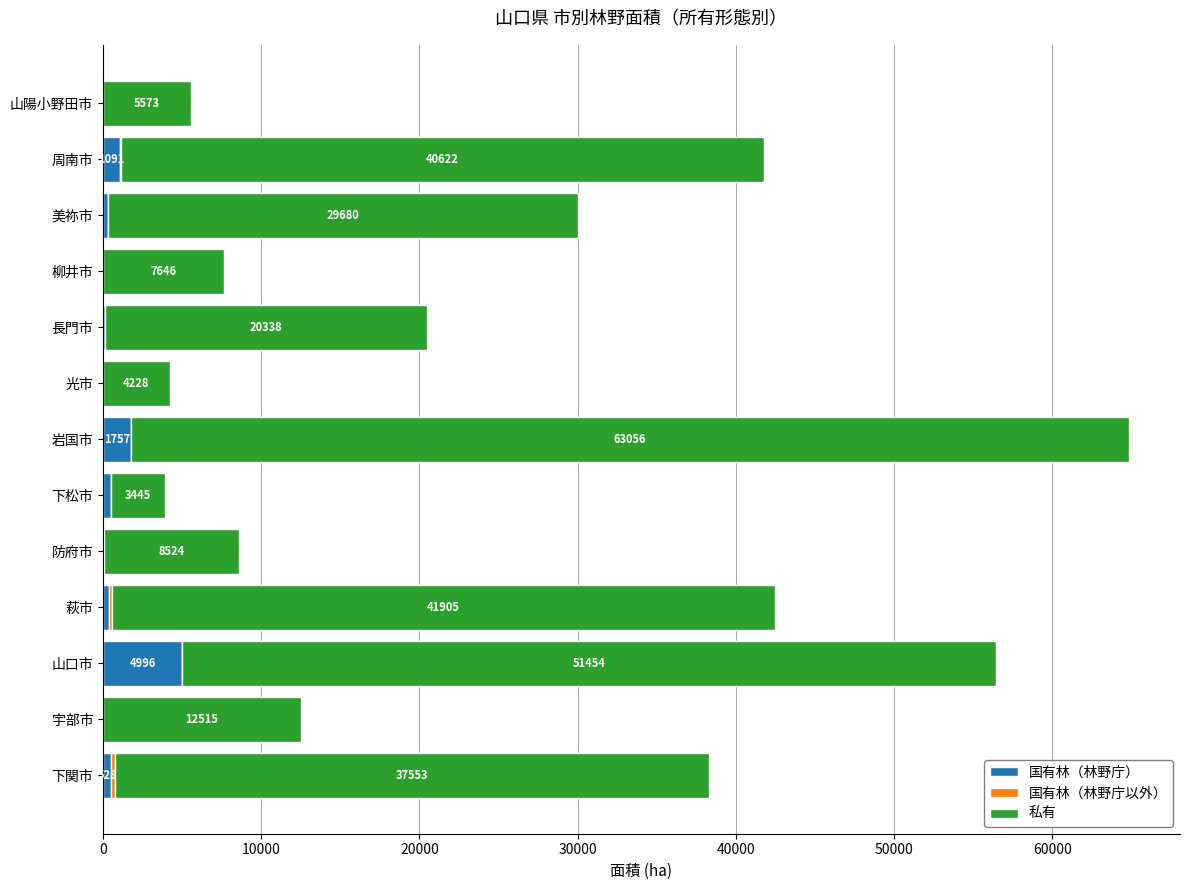

What is the maximum value for 国有林（林野庁）?

4996